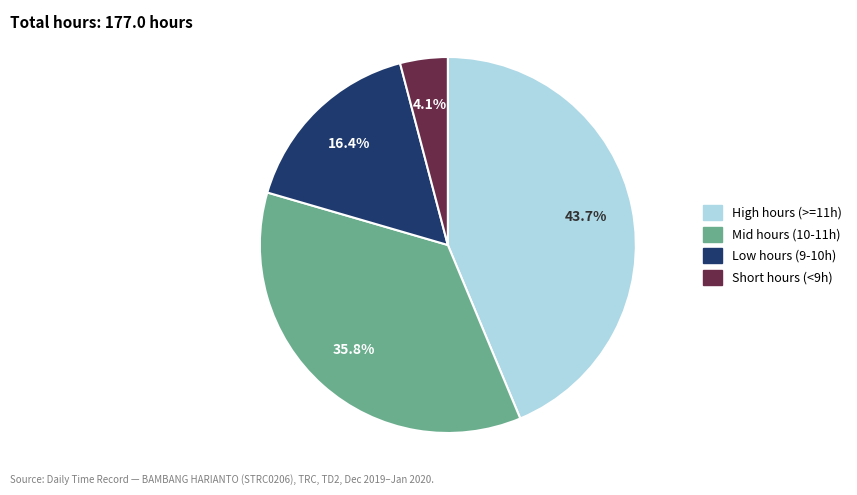

Is there any slice that represents more than half of the pie?

No